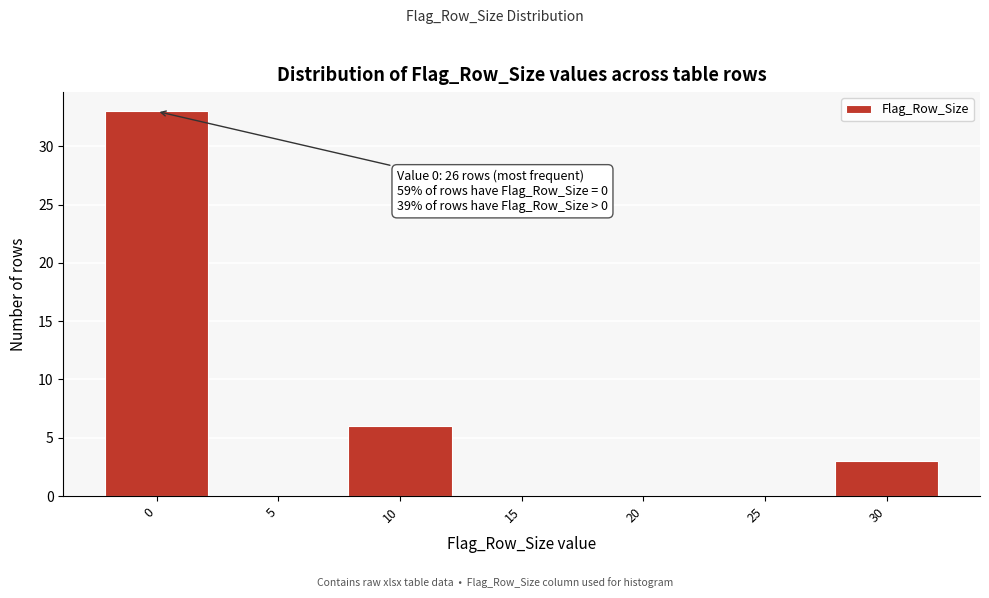

Reading left to right, extract all data points from this chart.

0=33	5=0	10=6	15=0	20=0	25=0	30=3